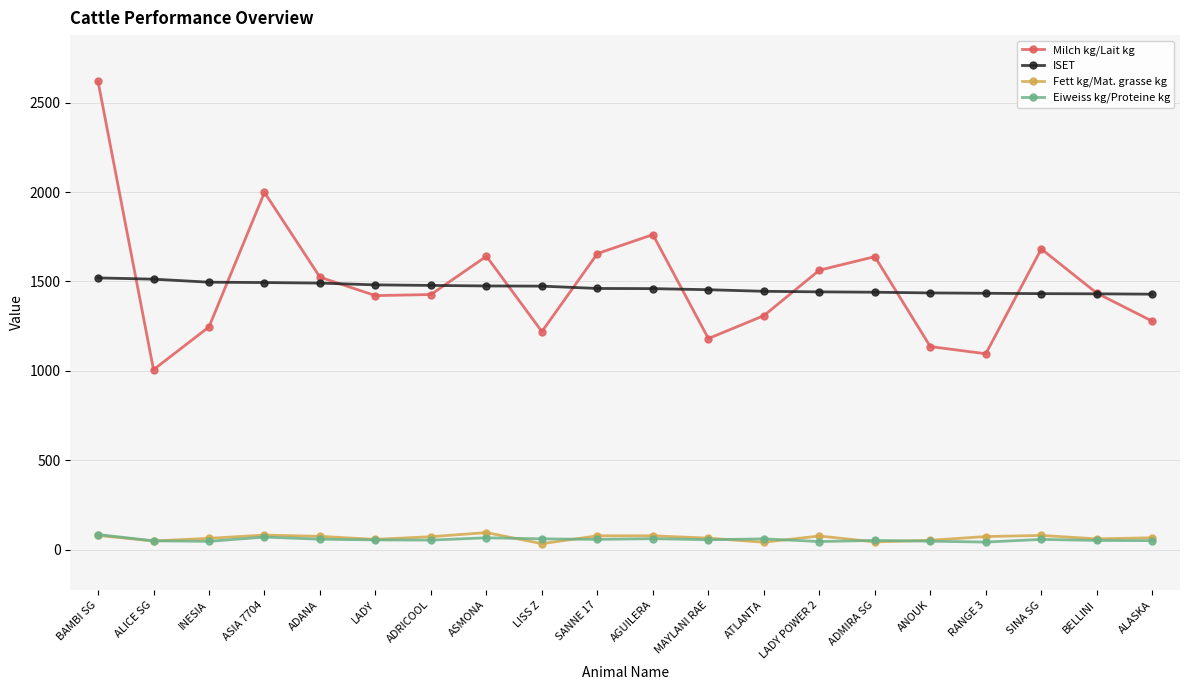

What is the approximate value of ISET at BELLINI, to the nearest 5?

1430